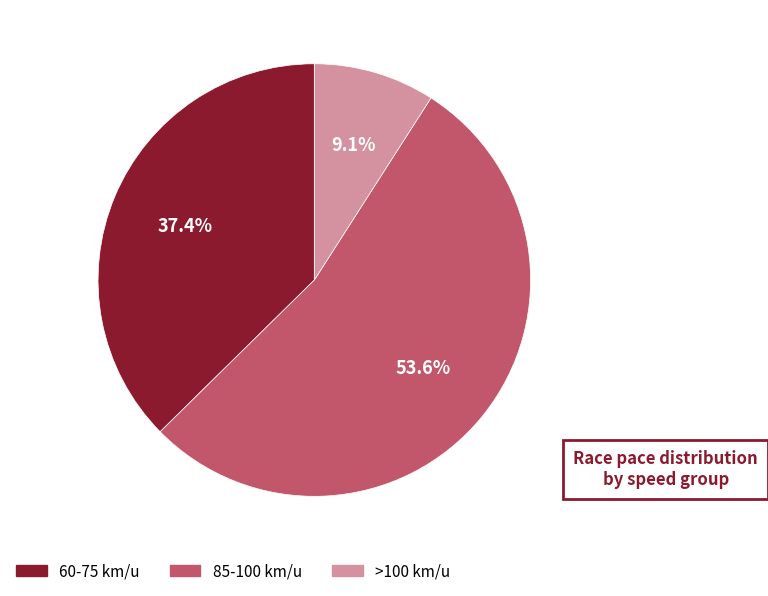

What is the ratio of the value at 85-100 km/u to the value at 60-75 km/u?

1.4